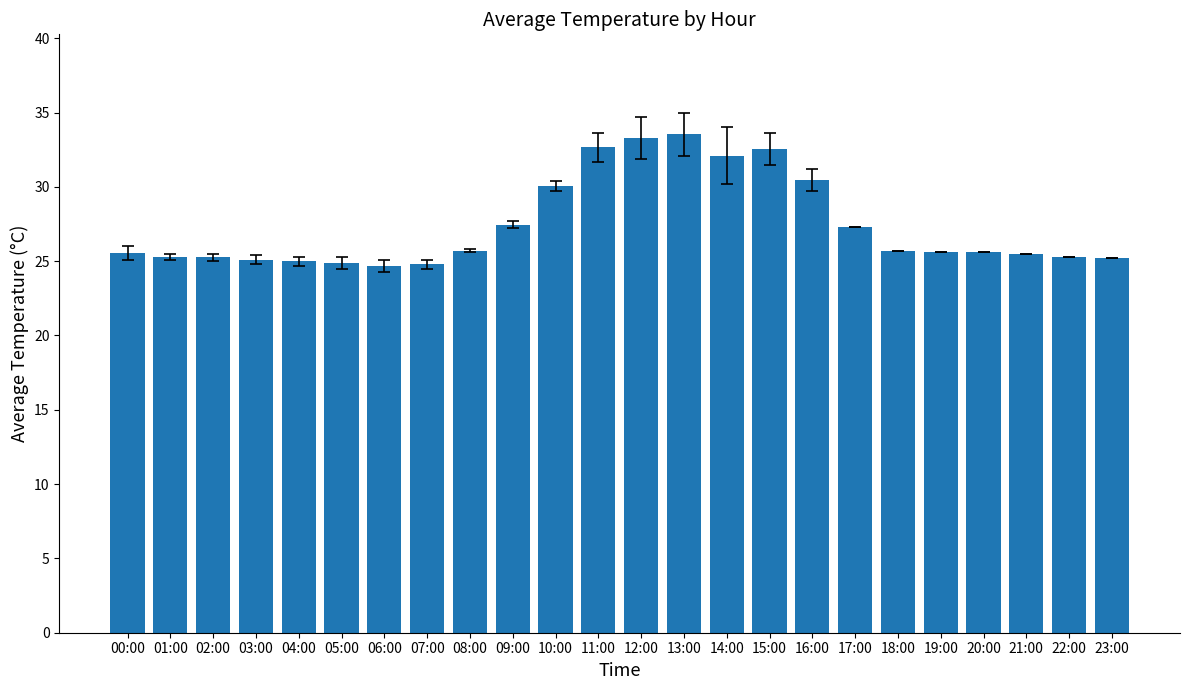

Approximately how many times larger is the value at 00:00 compared to 17:00?

0.9